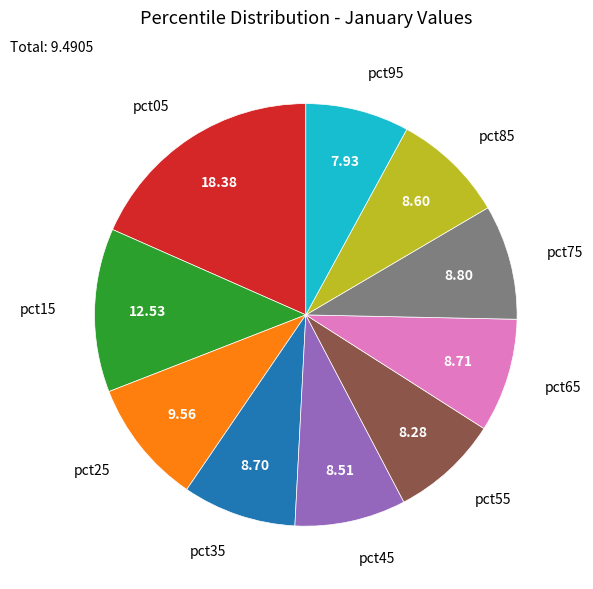

Is there any slice that represents more than half of the pie?

No